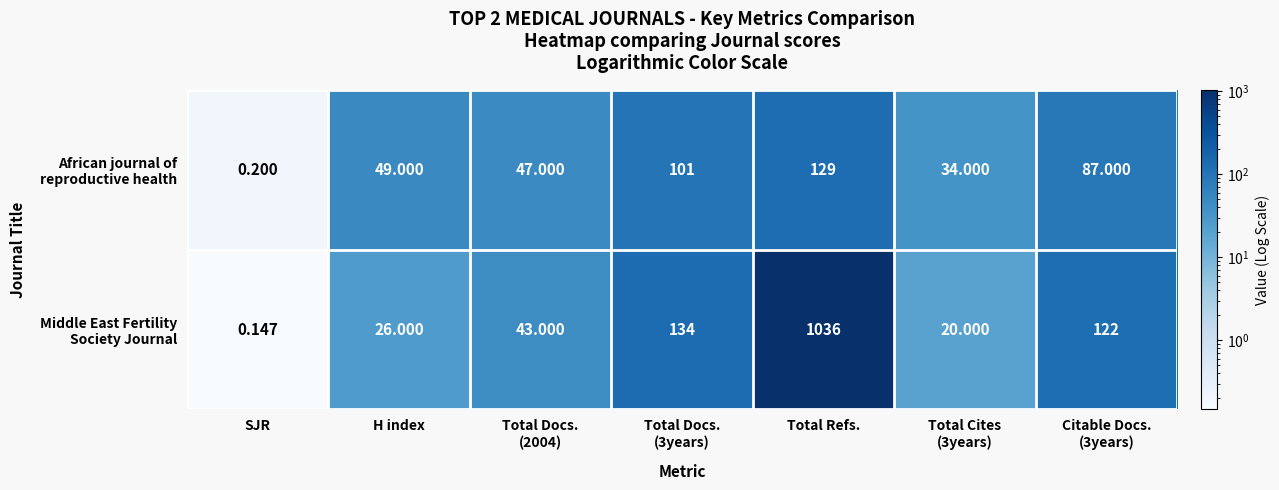

At which category does the chart reach its peak across all series?

Total Refs.